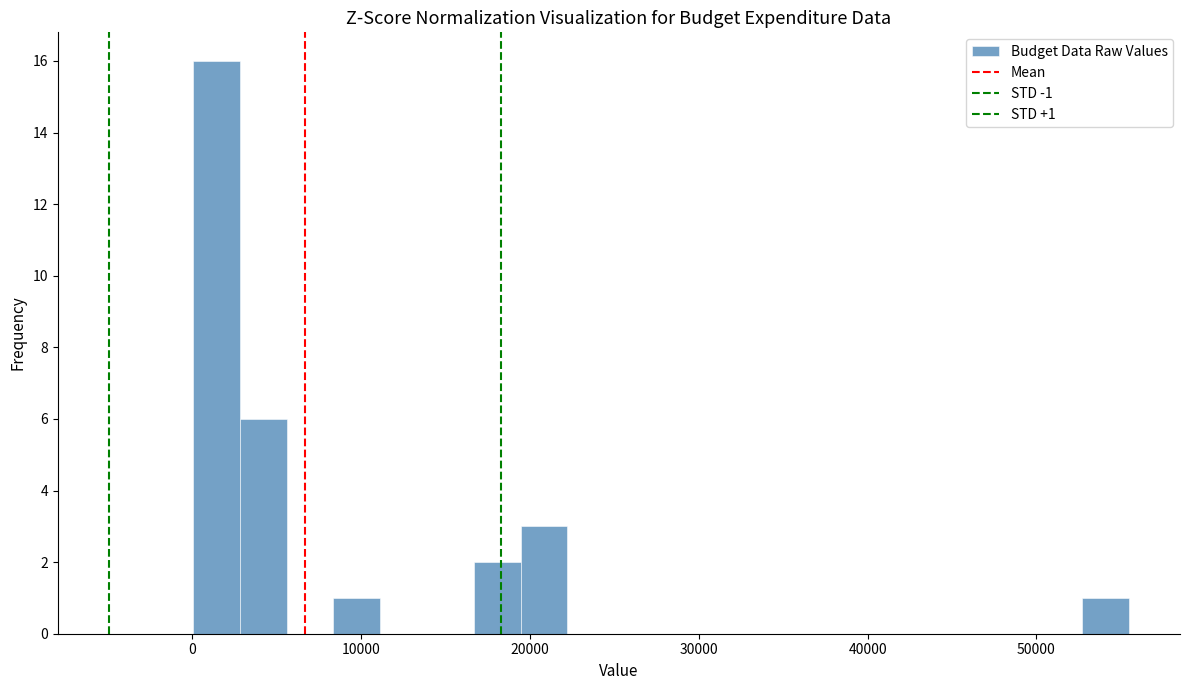

Around what value on the x-axis is the tallest bar? Give the approximate position of its centre, as read against the axis.

1000